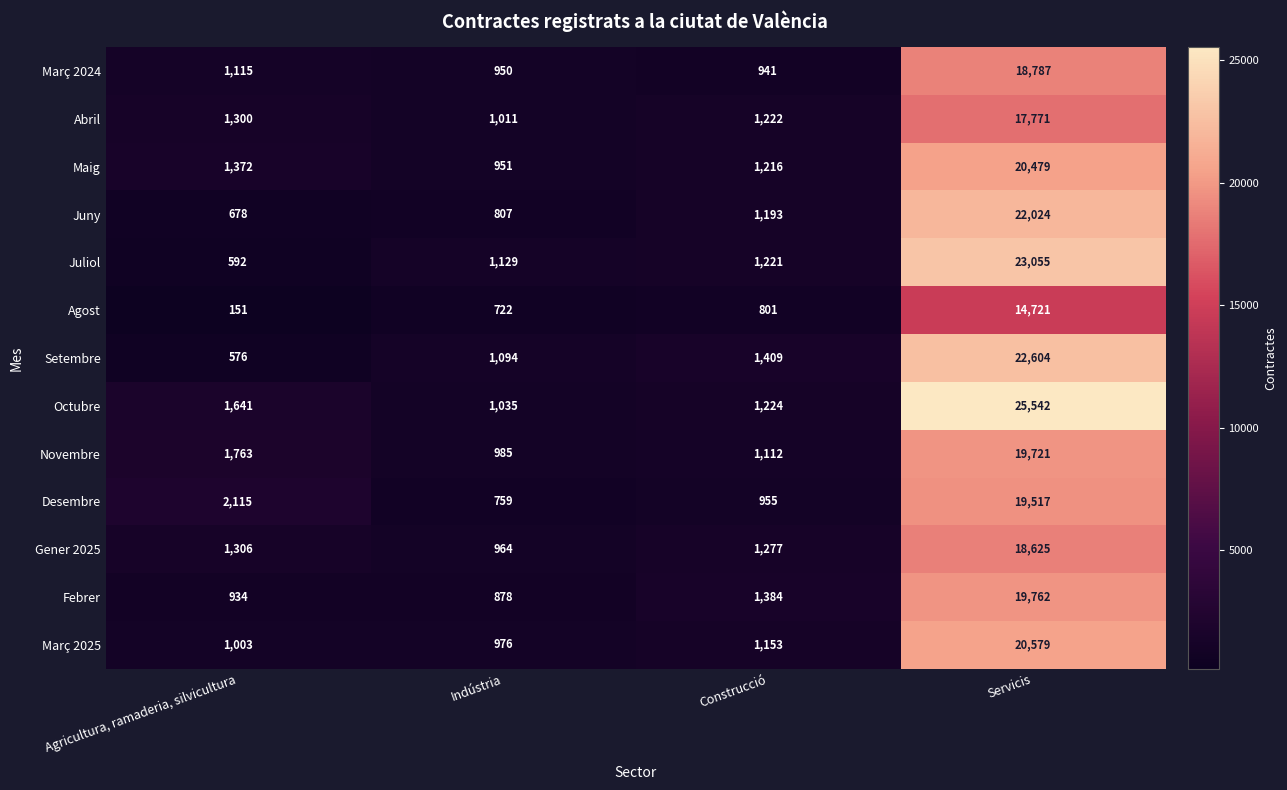

What is the total value across all series at Servicis?

263187